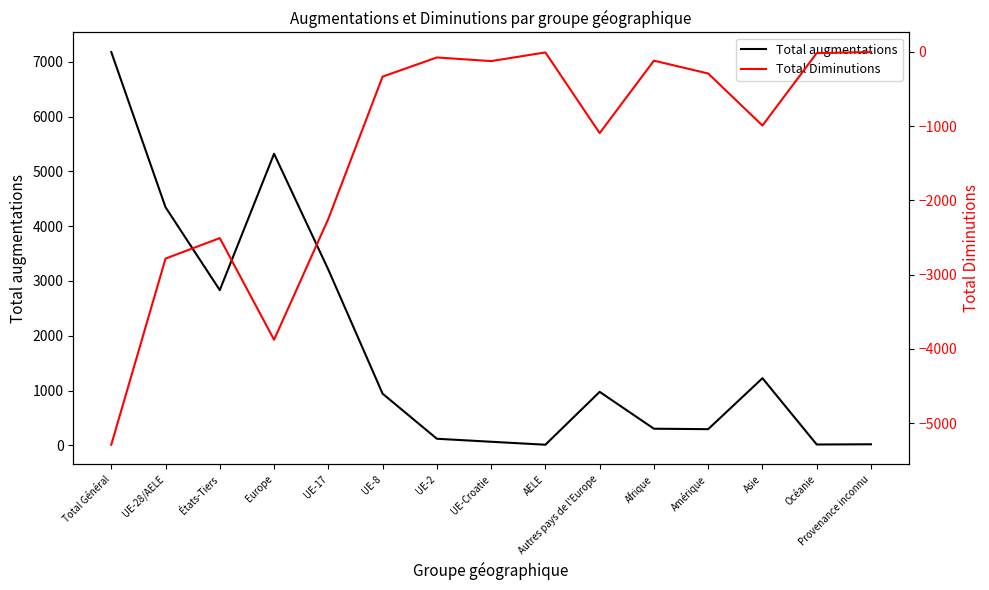

Reading left to right, extract all data points from this chart.

Total augmentations: 7179	4346	2833	5322	3207	943	120	65	11	976	303	295	1225	15	19
Total Diminutions: -5290	-2783	-2507	-3876	-2248	-332	-74	-123	-6	-1093	-117	-290	-991	-15	-1